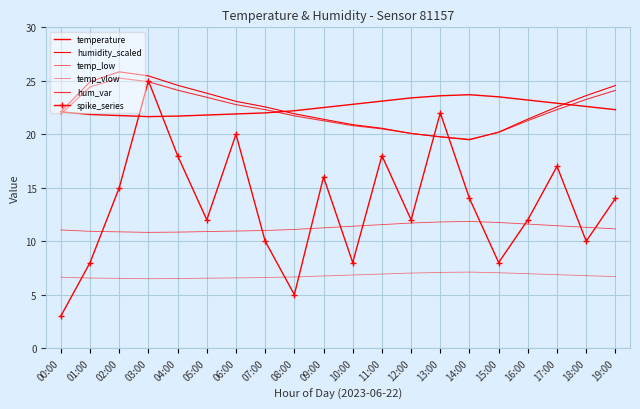

At 09:00, list the series in order from largest to smallest.

temperature, humidity_scaled, hum_var, spike_series, temp_low, temp_vlow